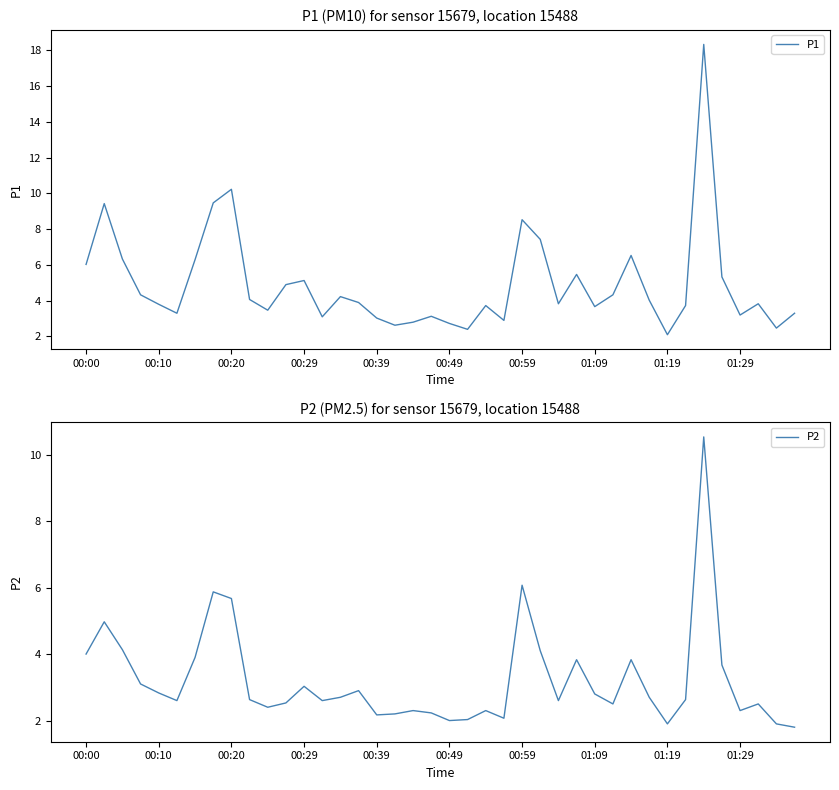

What is the difference between the maximum and minimum values in the P2 series?

8.7